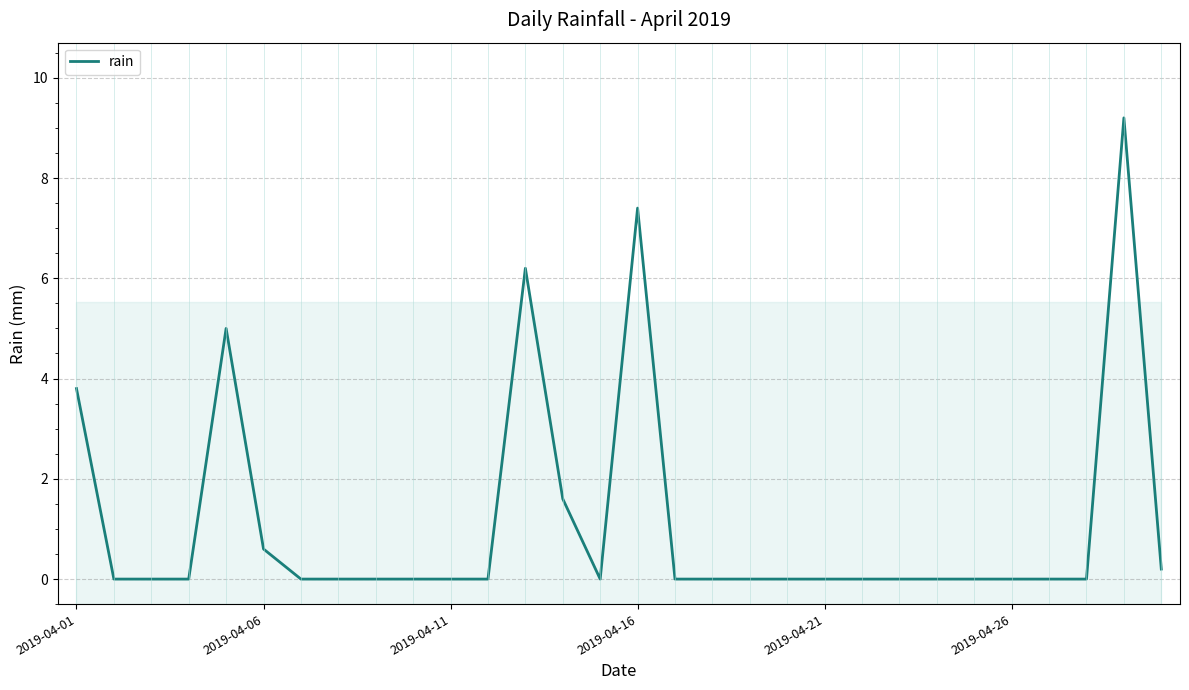

How many points are lower than both their immediate neighbors (excluding endpoints)?

1